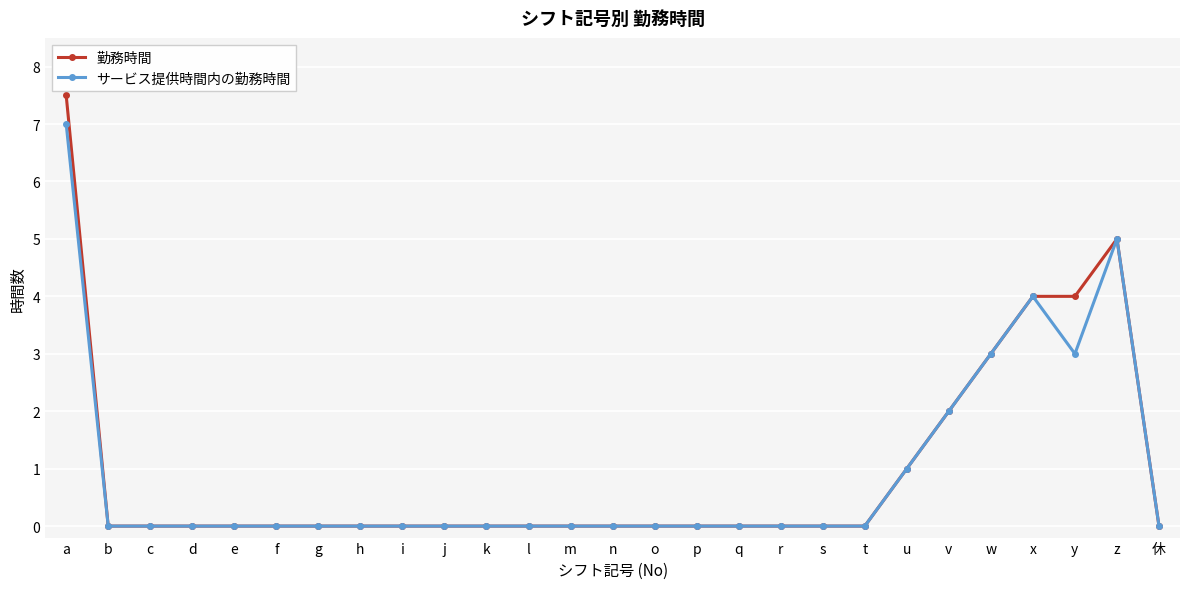

What is the maximum value for サービス提供時間内の勤務時間?

7.0